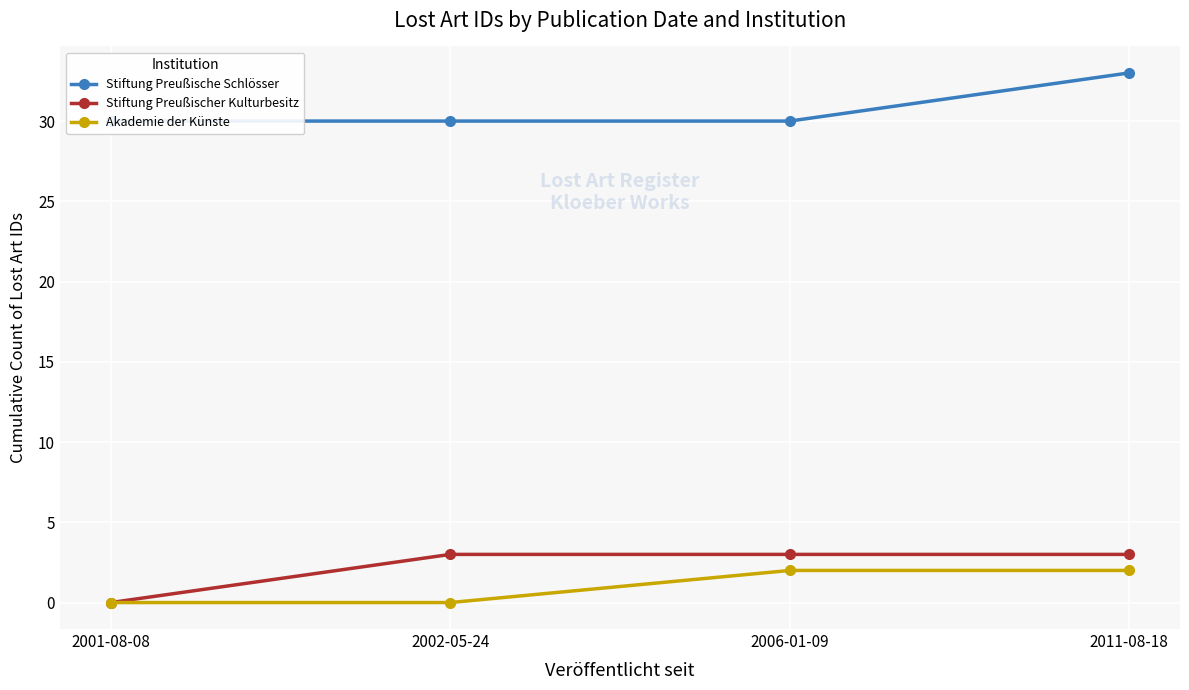

The value of Stiftung Preußische Schlösser at 2011-08-18 is 46. True or false?

False